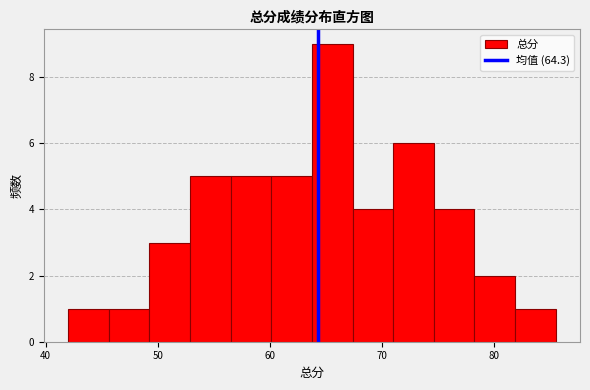

Read against the x-axis, roughly where is the centre of the tallest bar?

66